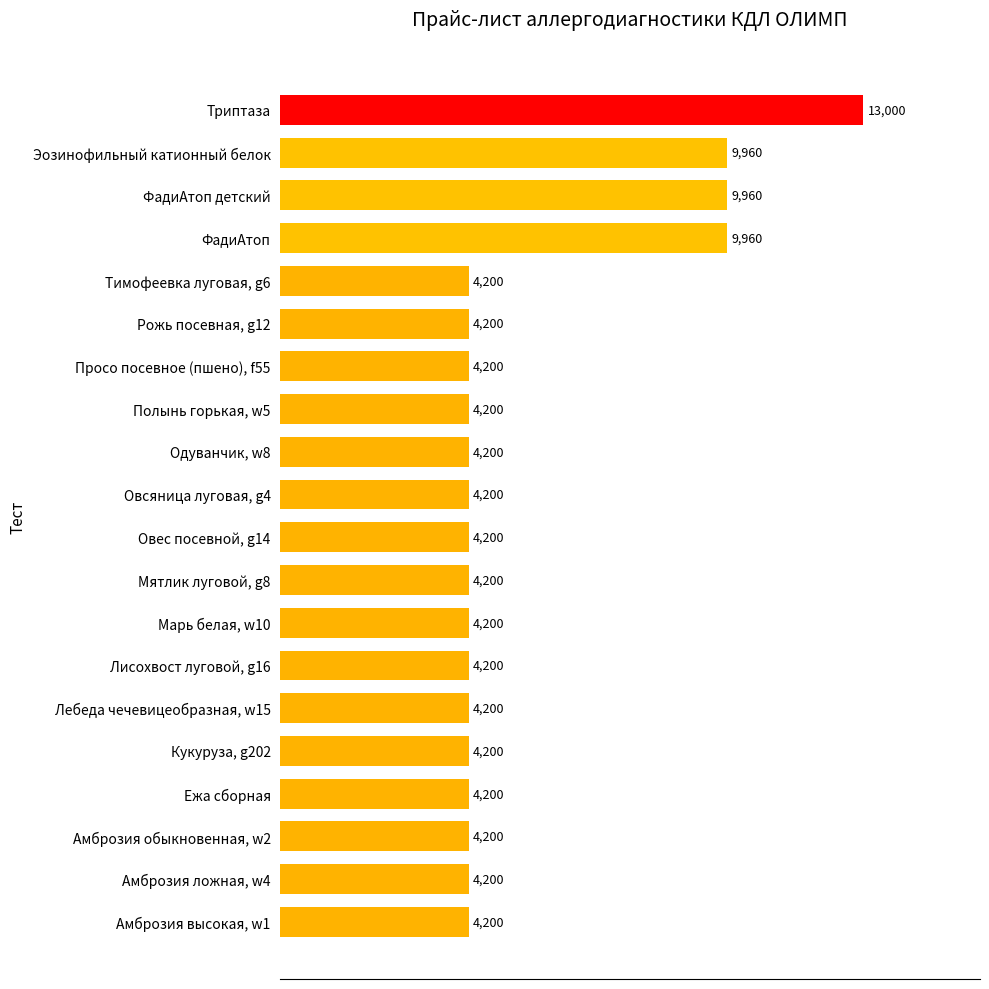

What is the value of the 8th bar from the top?

4200